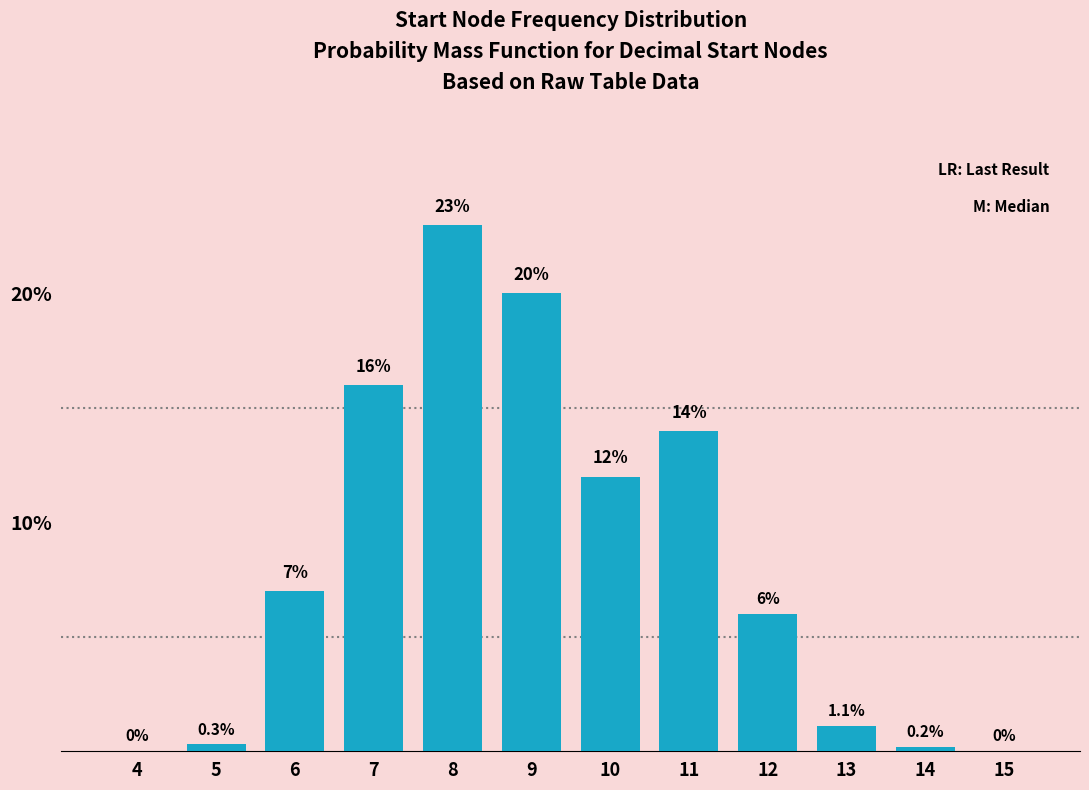

Reading left to right, list all the values displayed in this chart.

4=0.0	5=0.3	6=7.0	7=16.0	8=23.0	9=20.0	10=12.0	11=14.0	12=6.0	13=1.1	14=0.2	15=0.0